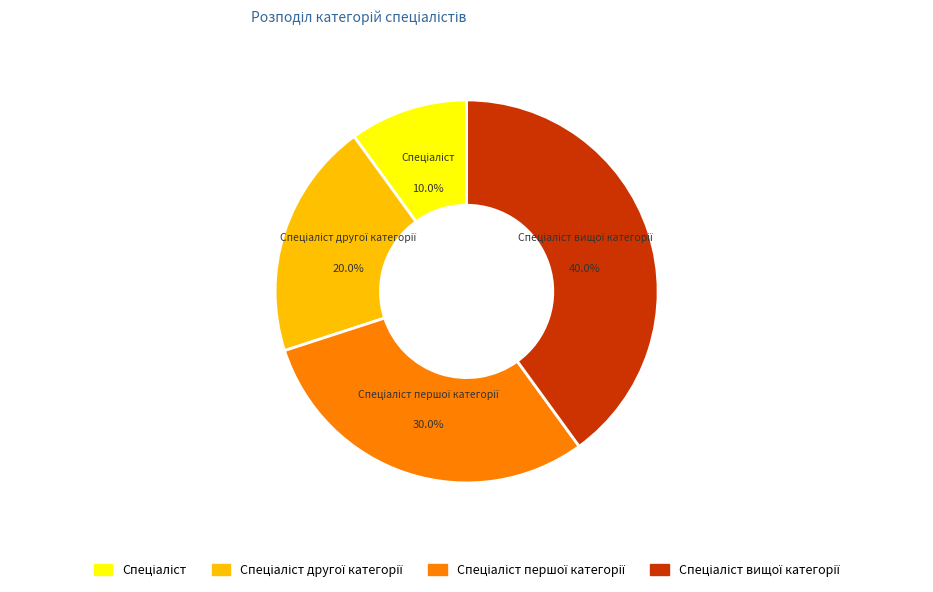

Is there any slice that represents more than half of the pie?

No